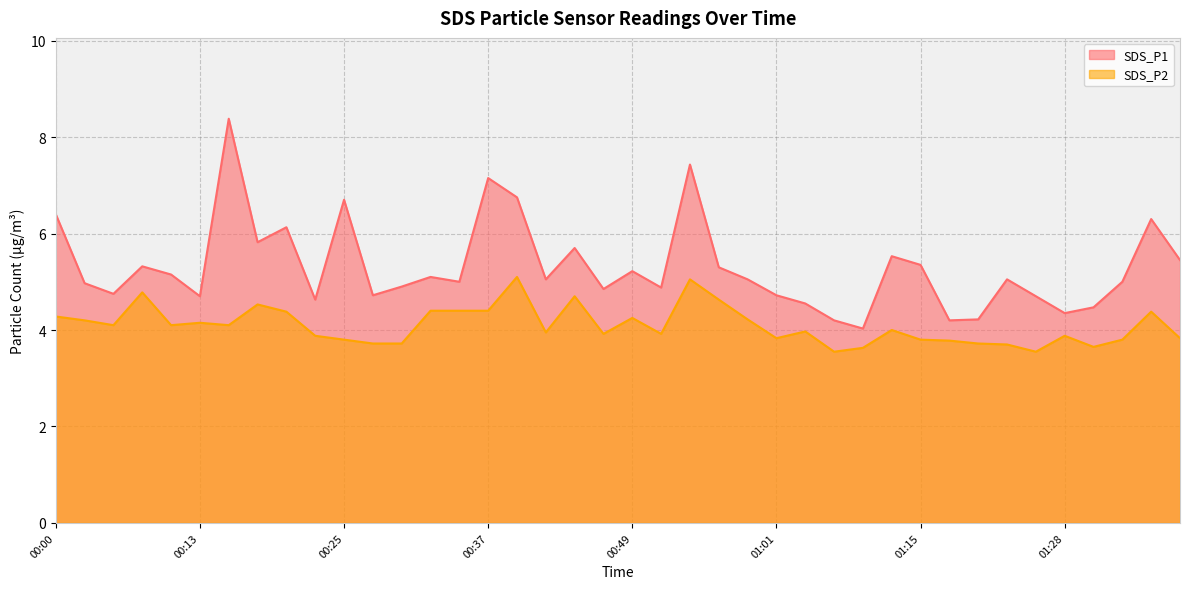

At how many categories does at least one series exceed 6?

8